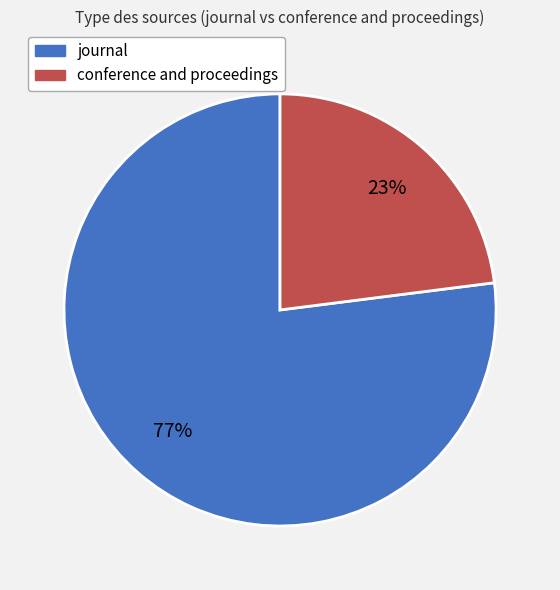

What percentage is the journal slice, to the nearest percent?

77%